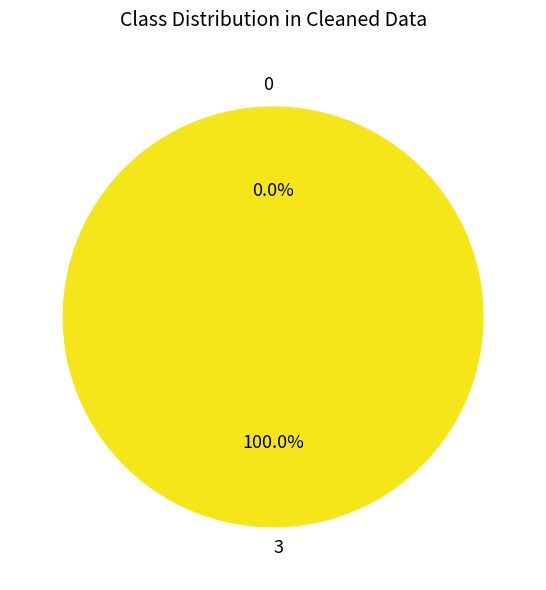

Rank the categories by value from highest to lowest.

3, 0